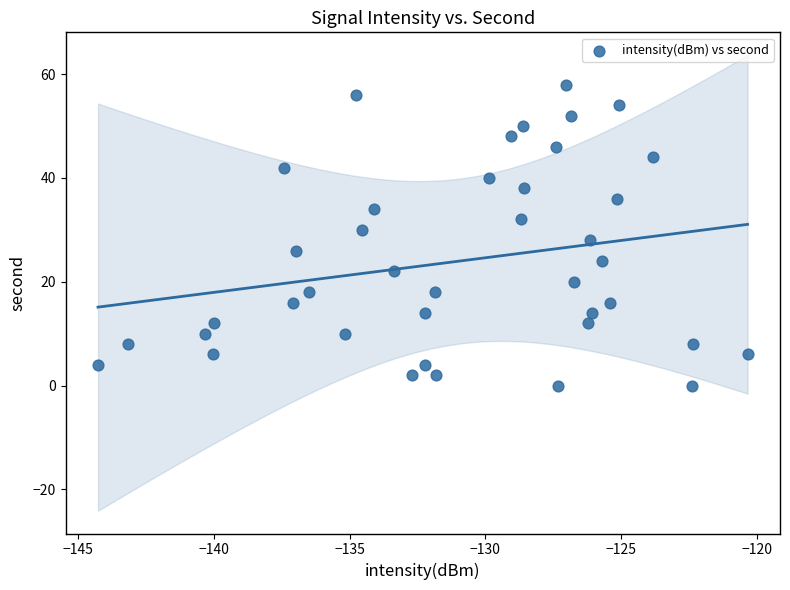

What is the range of Y values (max minus min)?

58